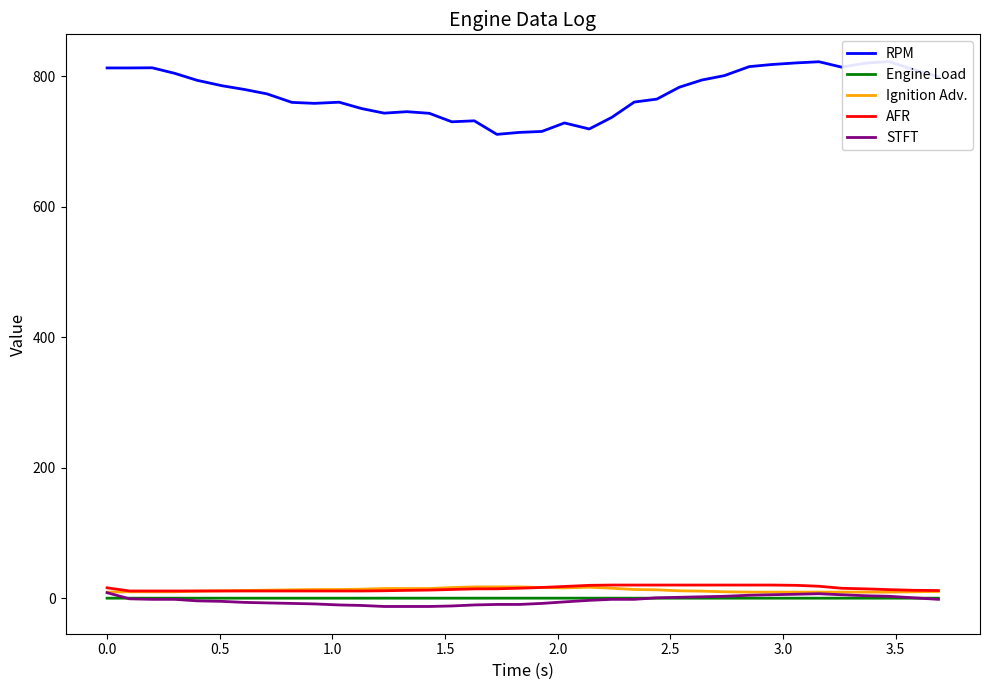

What is the highest value of the AFR series?

20.3